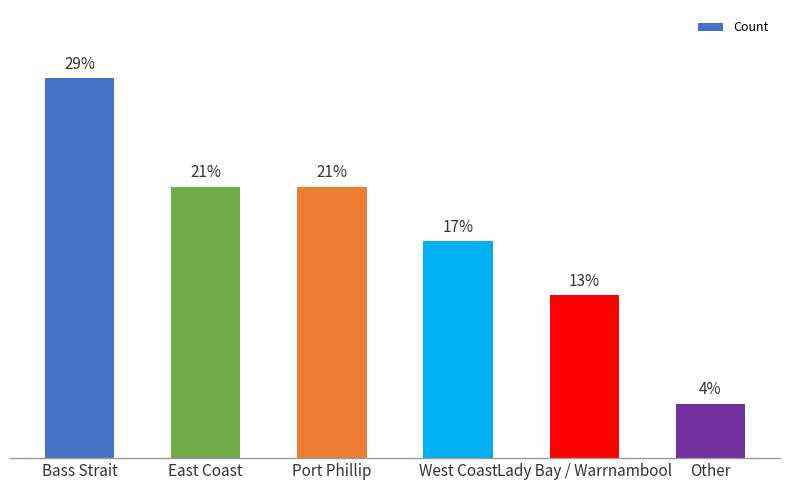

Are the bars horizontal?

No